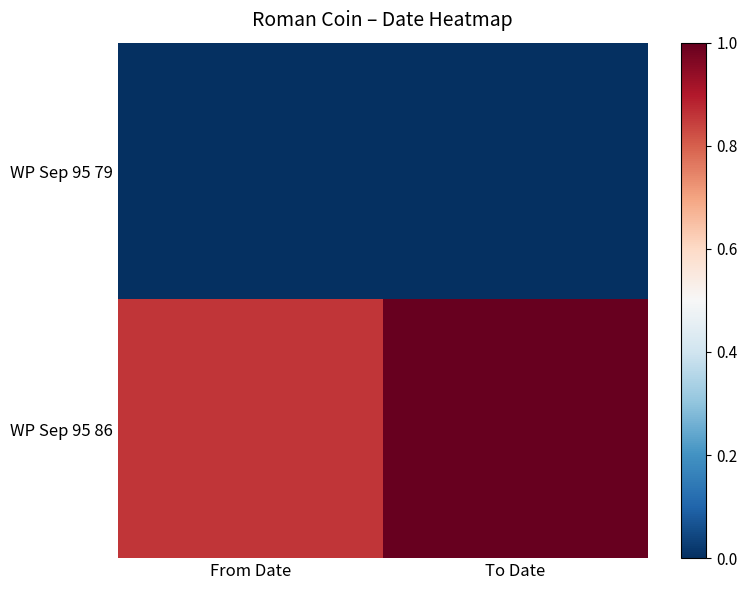

Reading left to right, transcribe all the data shown in this chart.

WP Sep 95 79: From Date=0.0	To Date=0.0
WP Sep 95 86: From Date=0.9	To Date=1.0